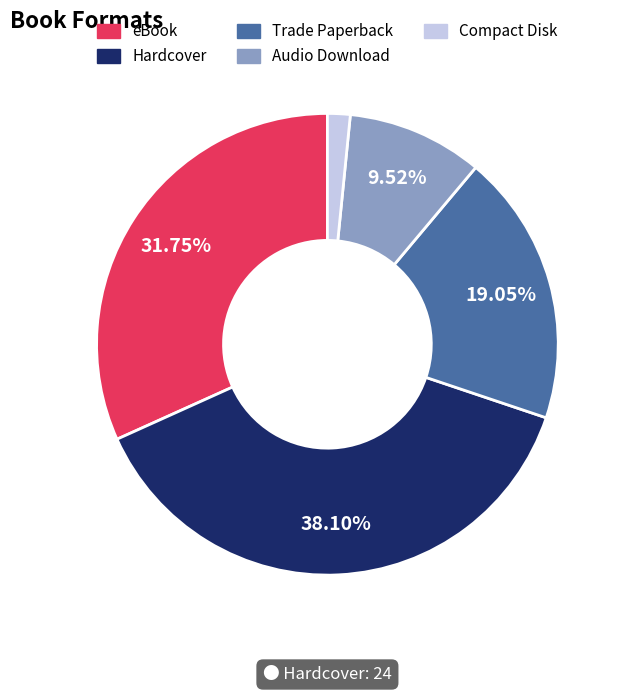

Which has a higher value, Compact Disk or Audio Download?

Audio Download